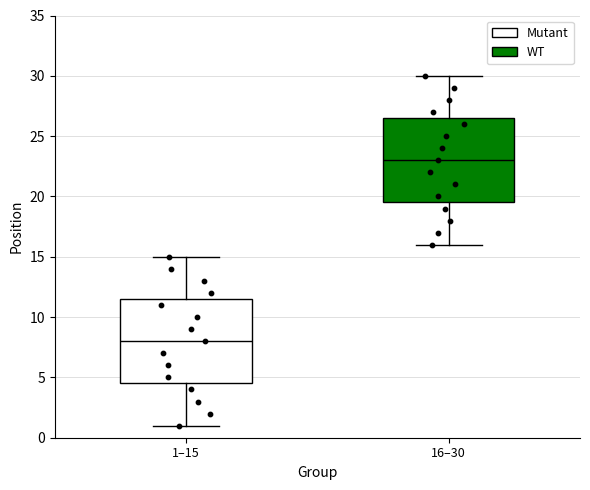

Reading left to right, transcribe this box plot: for each box, give where its median line is, the range the box spans, and where its two whiskers end, as read against the y-axis. The values are not printed on the chart, so give them approximately, as read against the axis.

1–15: median 8.0, box 4.5 to 11.5, whiskers 1.0 to 15.0
16–30: median 23.0, box 19.5 to 26.5, whiskers 16.0 to 30.0